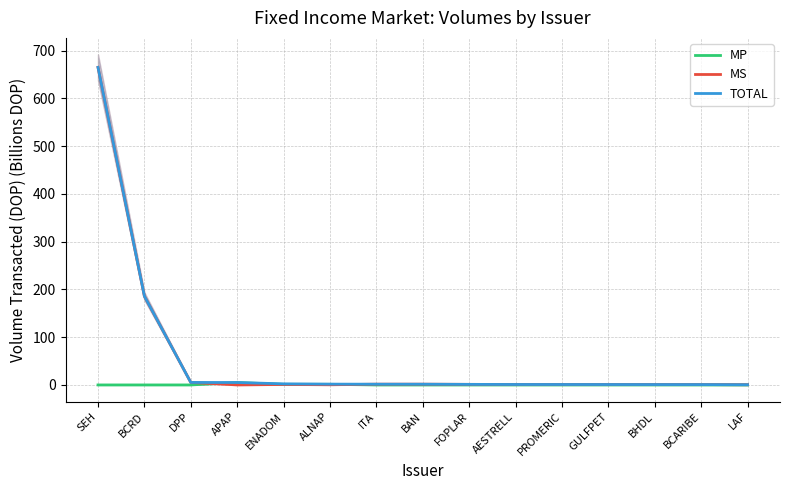

True or false: MP has more than 2 points higher than both neighbors.

False